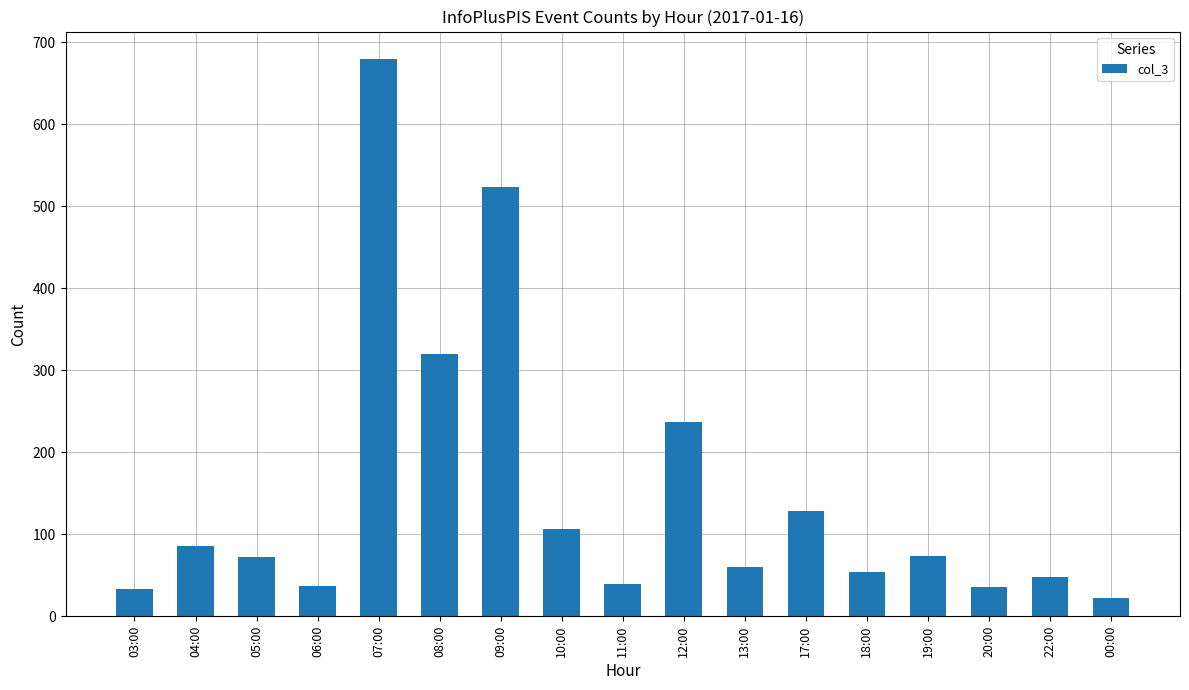

Are the bars grouped side by side (vs. stacked)?

No